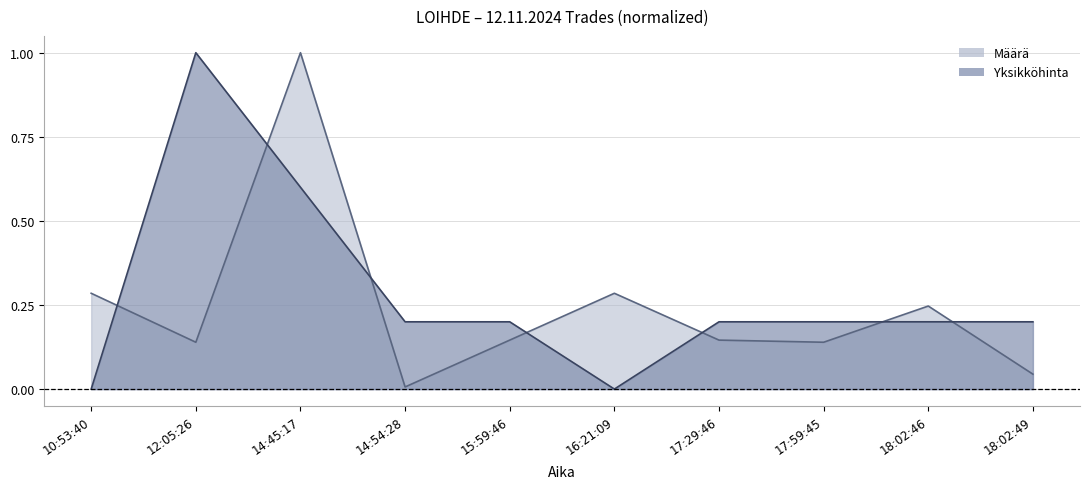

How many distinct data groups are displayed?

2